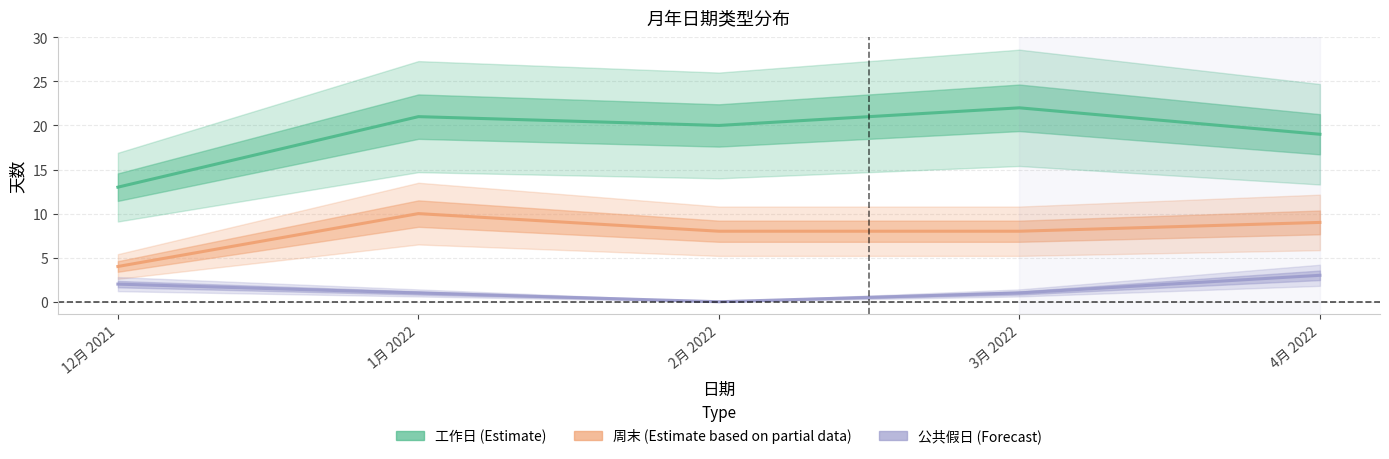

Between 2月 2022 and 12月 2021, which is larger?

2月 2022